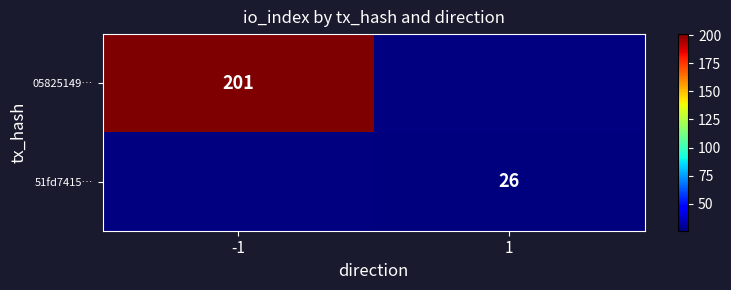

The 05825149… series shows 125 at -1. True or false?

False